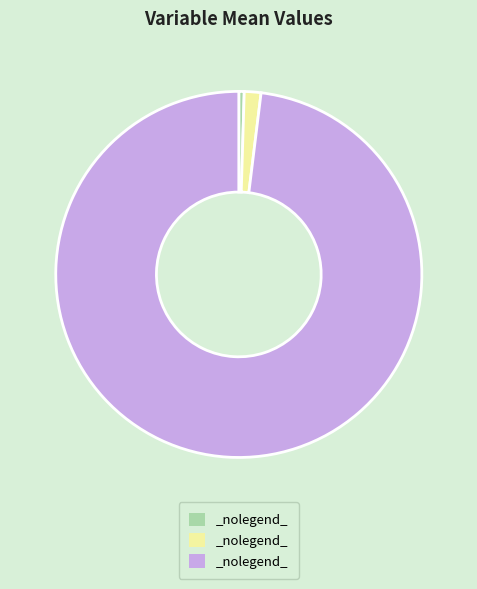

Does any single category account for the majority?

Yes